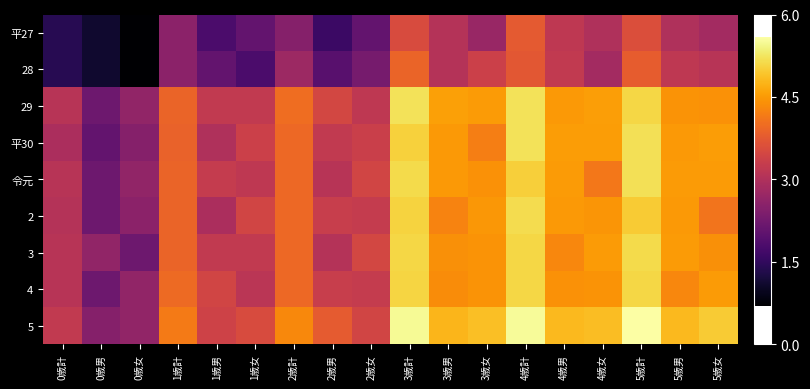

What is the maximum value shown in the chart?

5.6